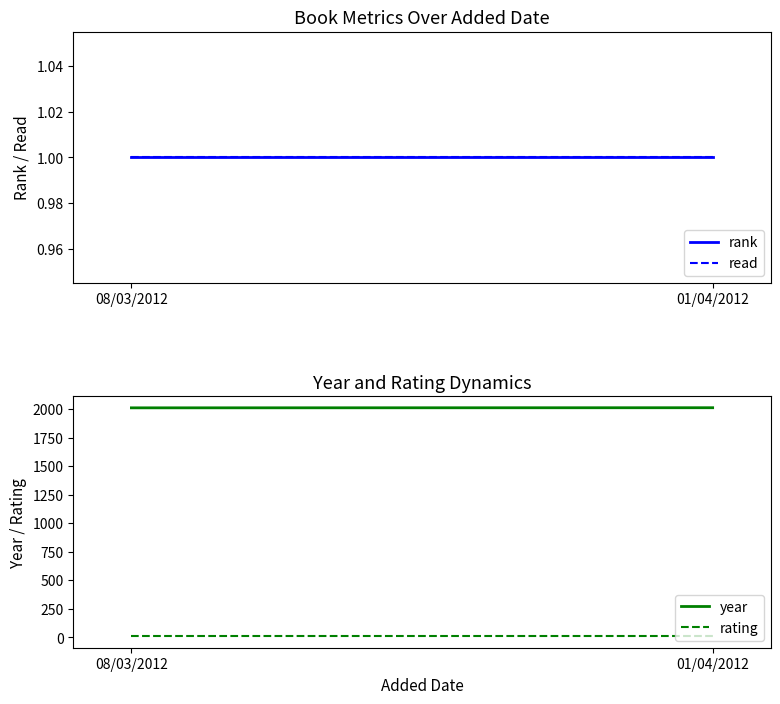

Which label corresponds to the largest value in the chart?

01/04/2012